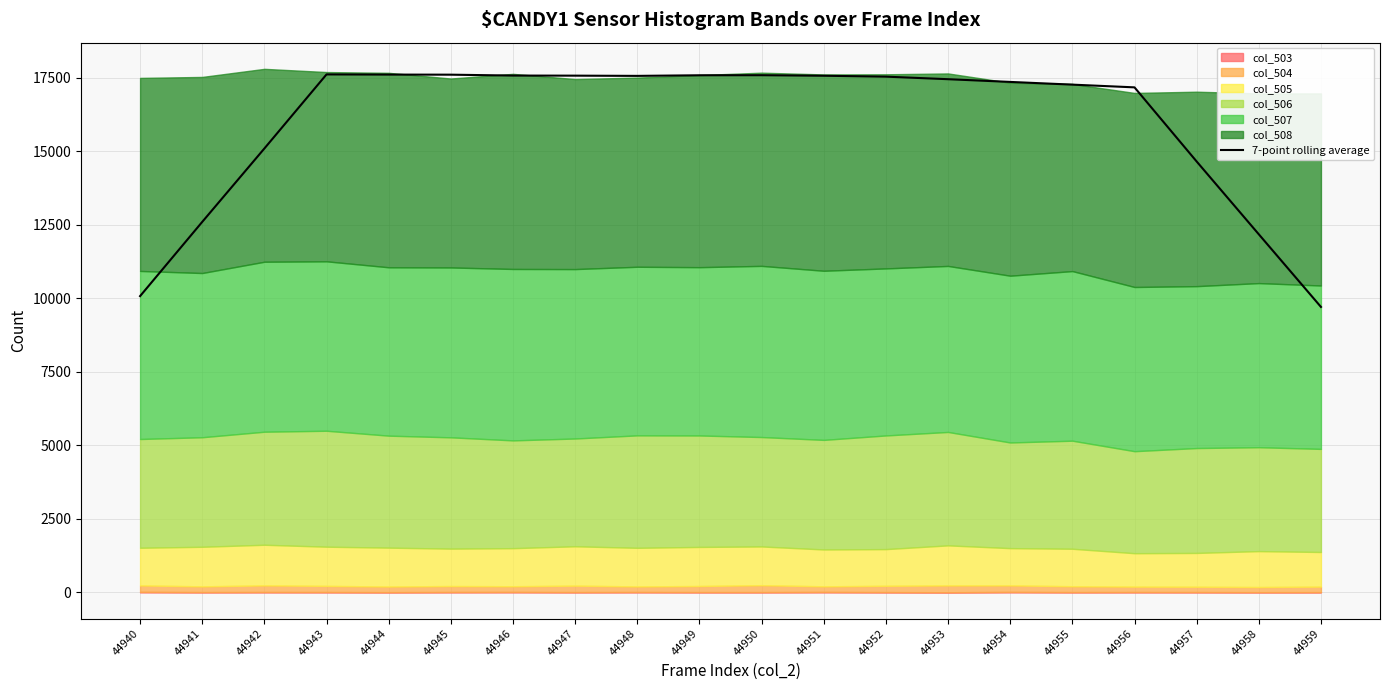

Reading right to left, list all the values displayed in this chart.

9704.3	12173.7	14649.0	17169.4	17262.3	17354.4	17446.9	17533.7	17564.6	17582.3	17580.3	17559.7	17567.6	17570.6	17600.7	17603.9	17609.6	15091.1	12595.4	10072.0